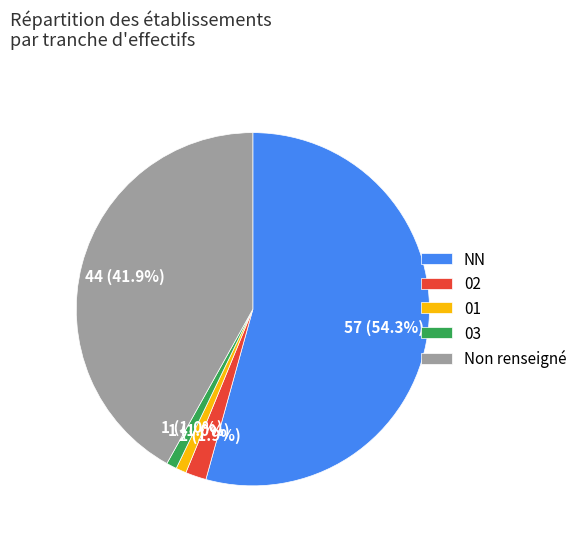

Is the sum of 03 and NN greater than half?

Yes